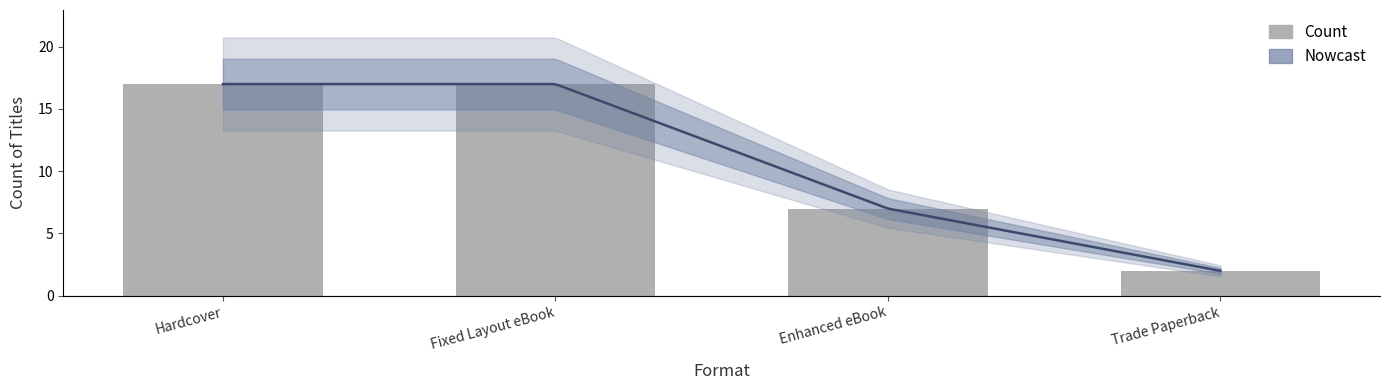

The value at Hardcover is 27. True or false?

False